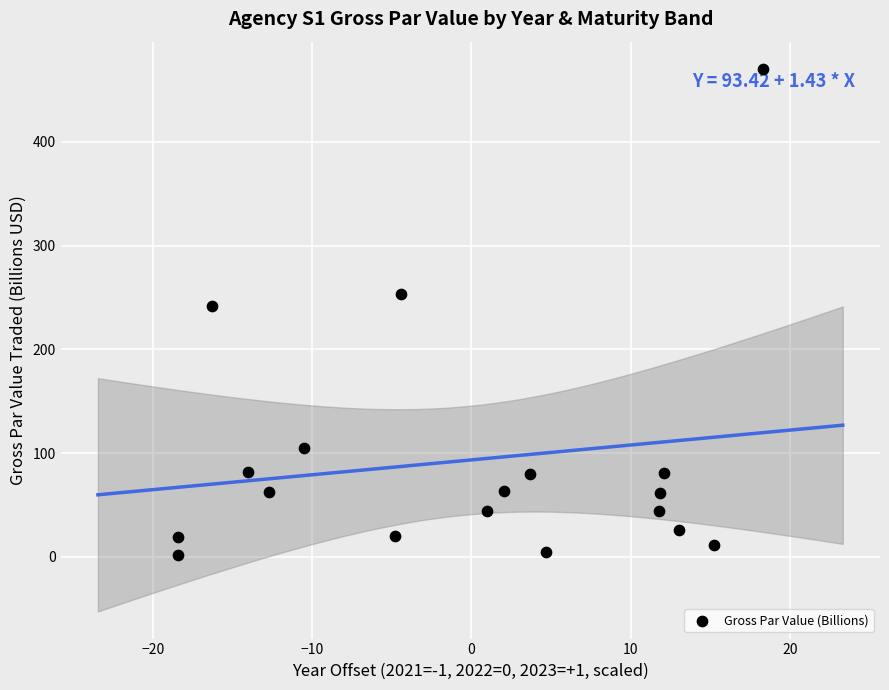

What is the range of X values (max minus min)?

36.8